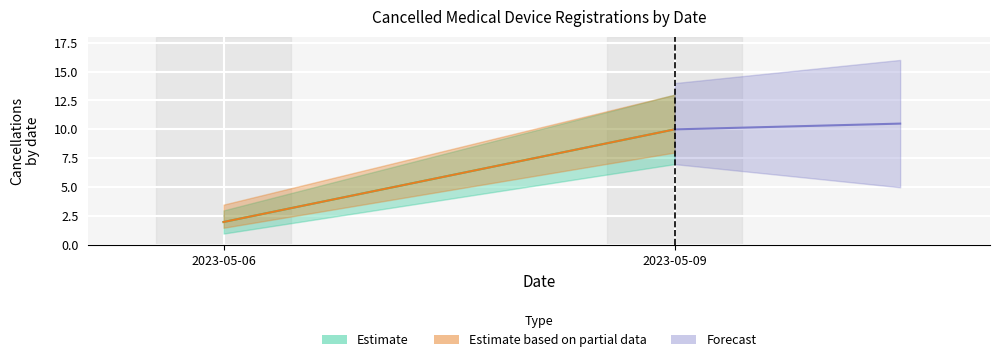

Approximately how many times larger is the value at 2023-05-06 compared to 2023-05-09?

0.2